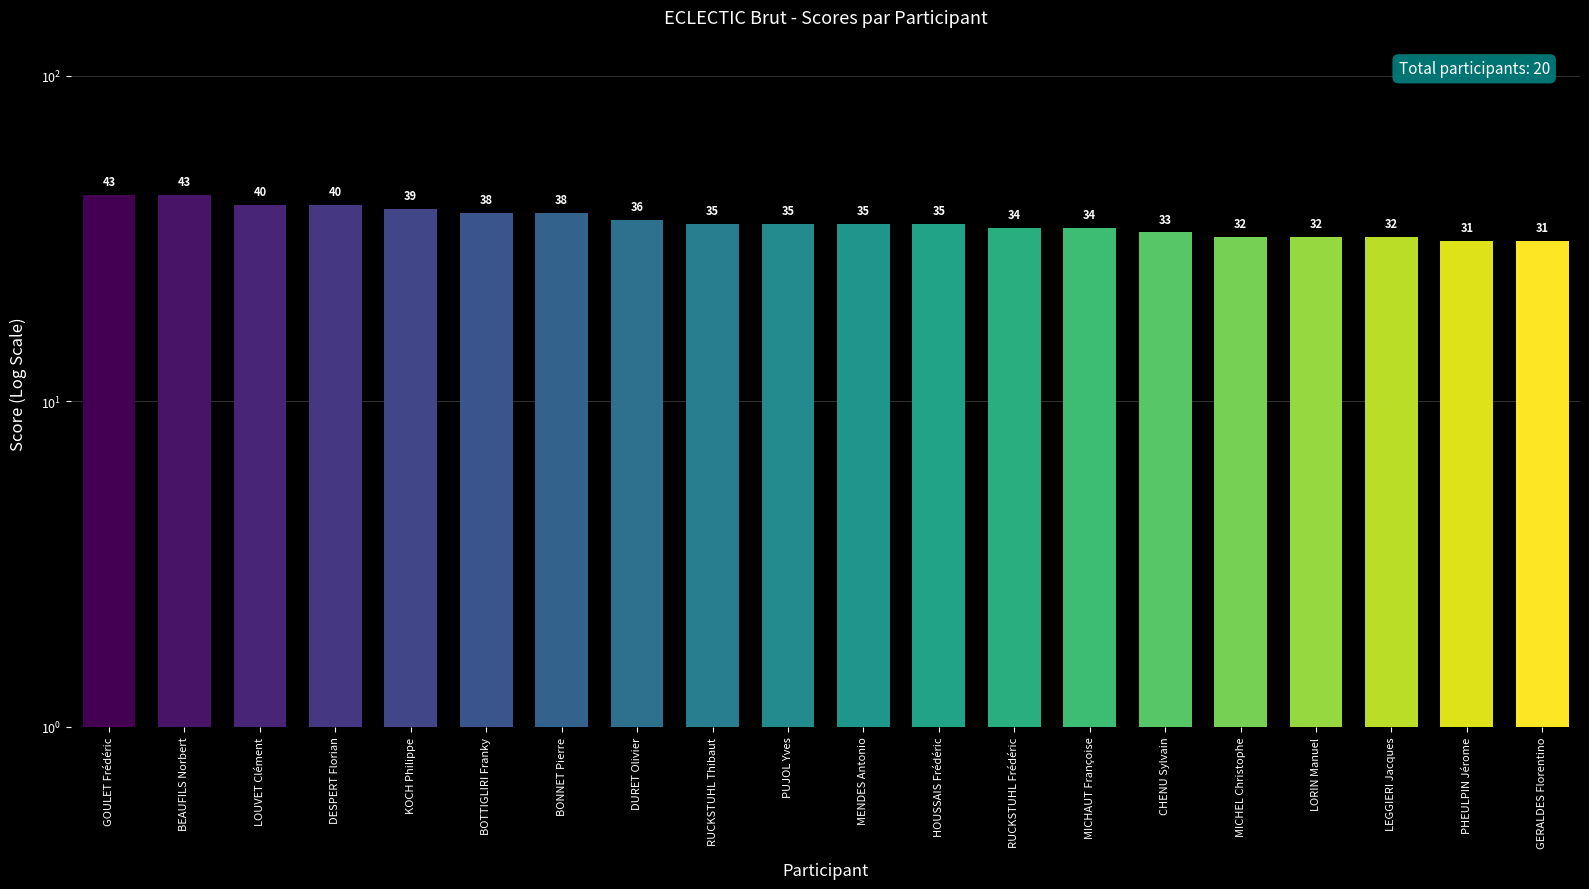

Reading left to right, transcribe all the data shown in this chart.

43	43	40	40	39	38	38	36	35	35	35	35	34	34	33	32	32	32	31	31